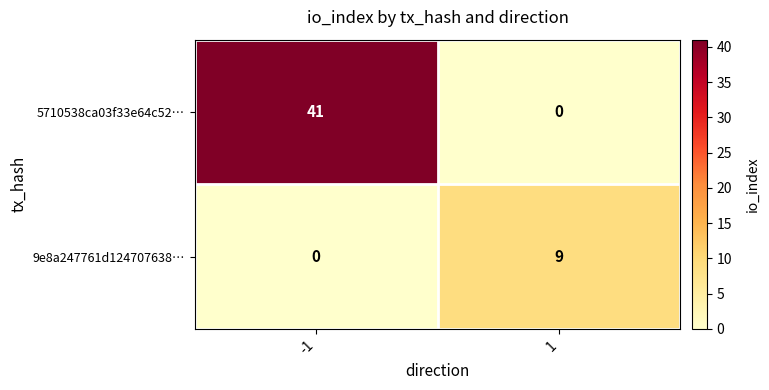

List the series in order of their peak value, highest first.

5710538ca03f33e64c52…, 9e8a247761d124707638…